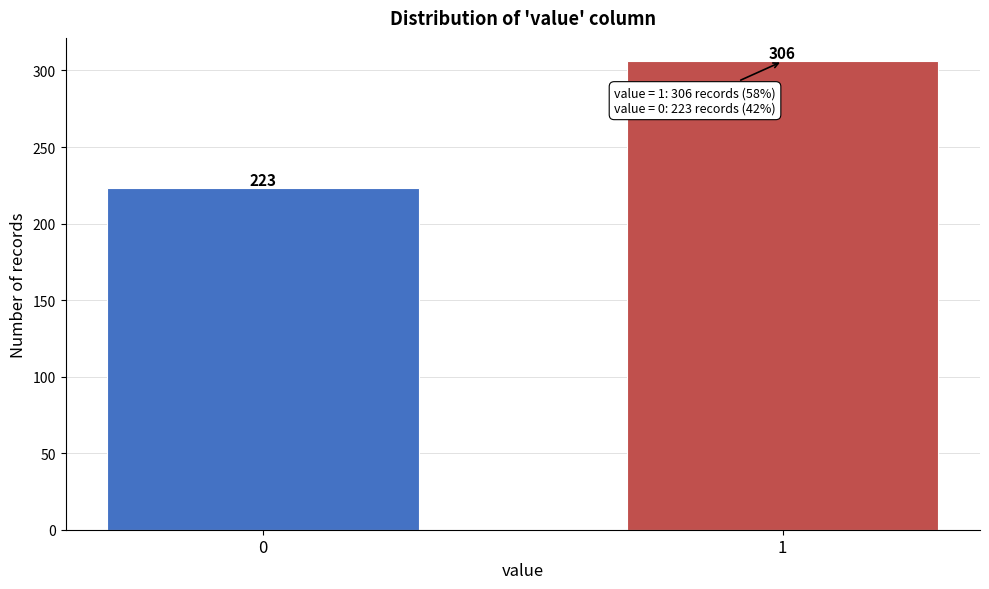

Reading right to left, what are all the values shown in this chart?

1=306	0=223